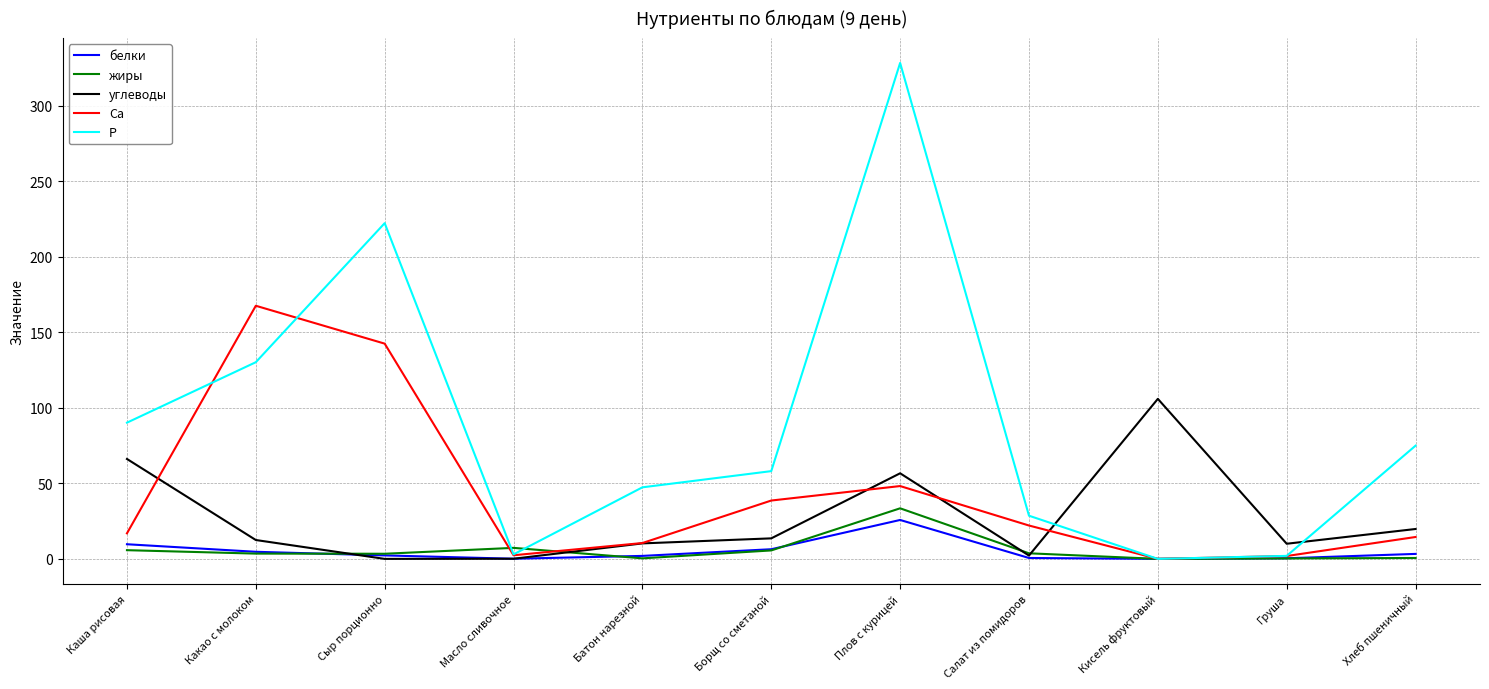

How many lines are shown in the chart?

5